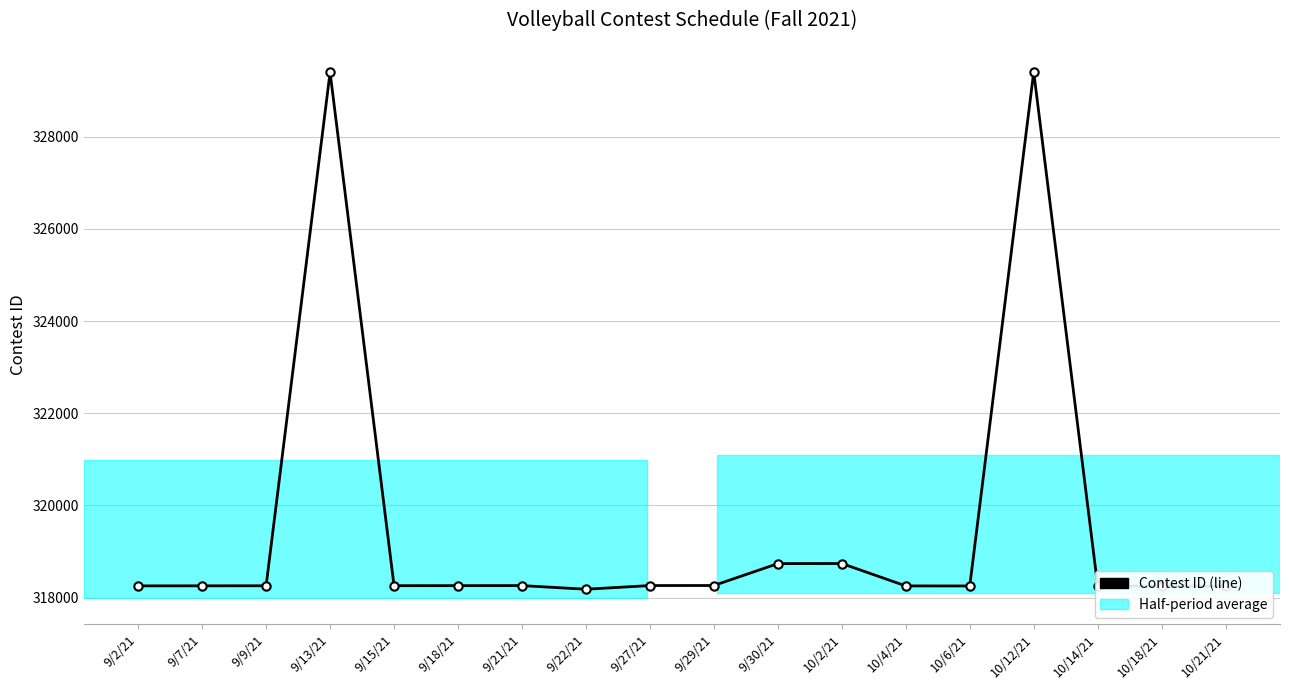

What is the greatest value displayed?

329408